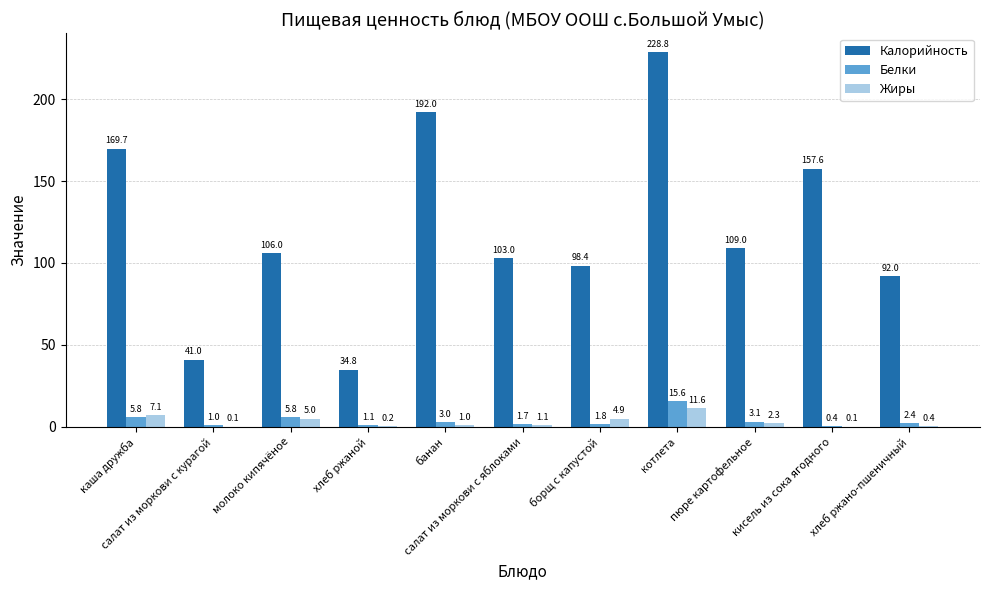

What is the maximum value shown in the chart?

228.8